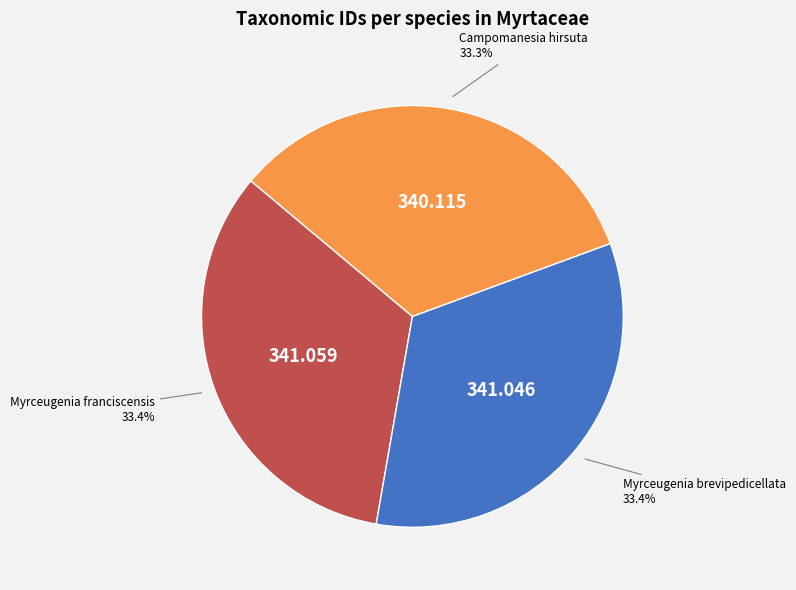

Does Campomanesia hirsuta represent more than half of the total?

No